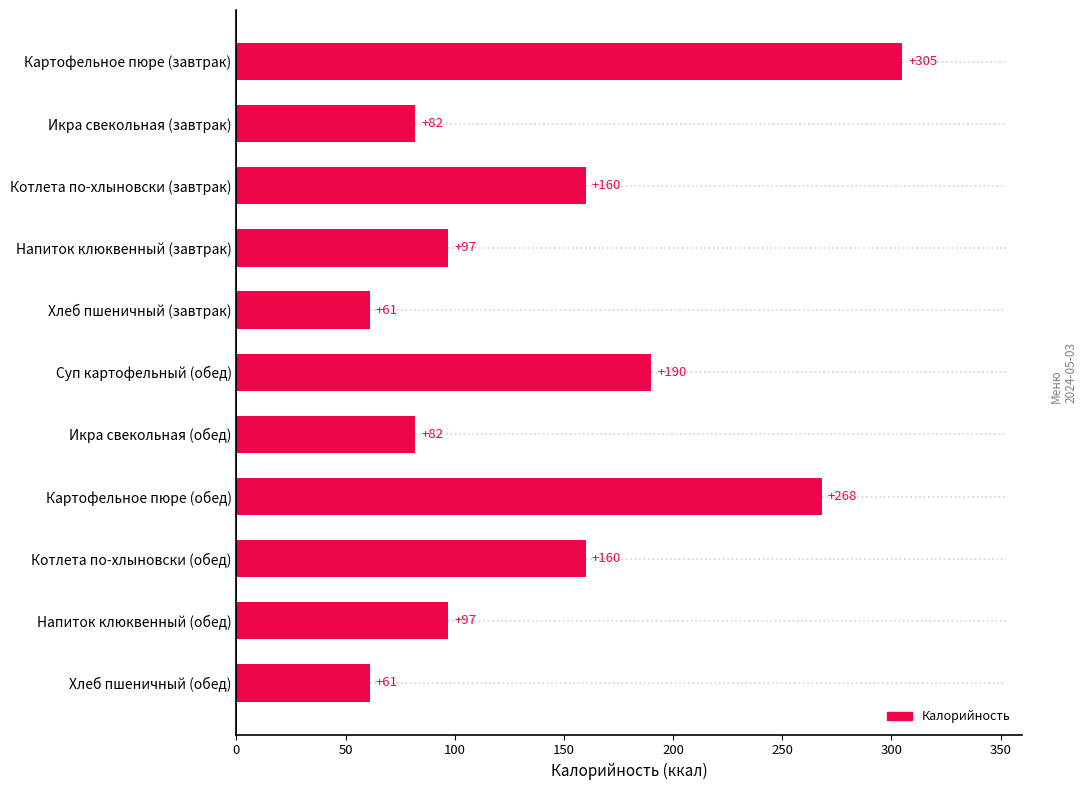

Where is the data nearest to the value 183?

Суп картофельный (обед)